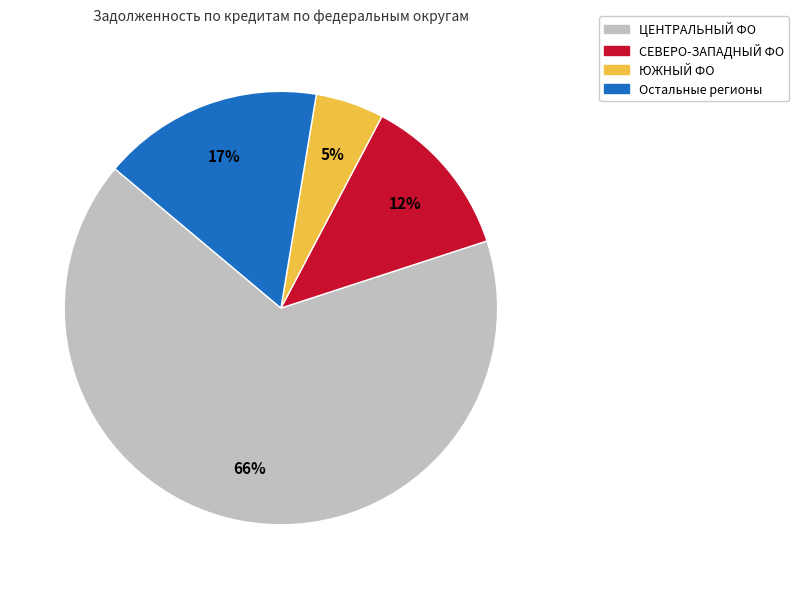

Do ЮЖНЫЙ ФО and СЕВЕРО-ЗАПАДНЫЙ ФО together represent more than half of the pie?

No